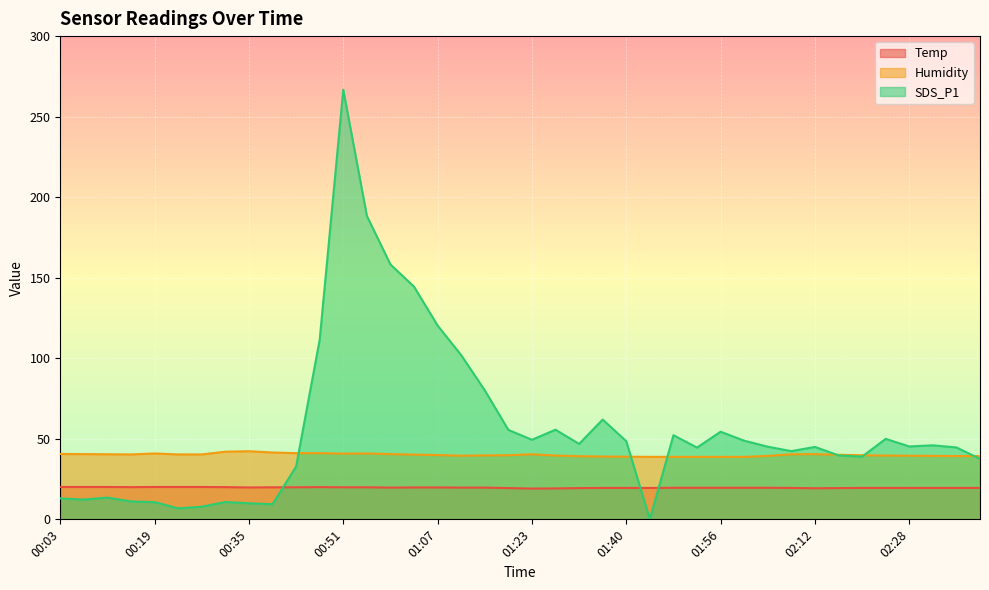

At which category is the sum across all series the highest?

00:51